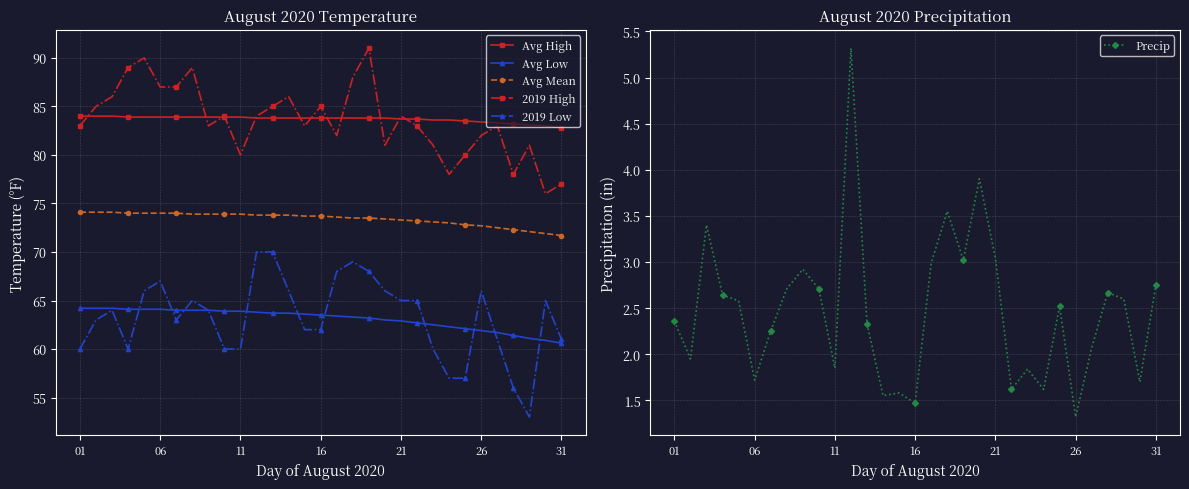

What is the minimum value for Avg Mean?

71.7